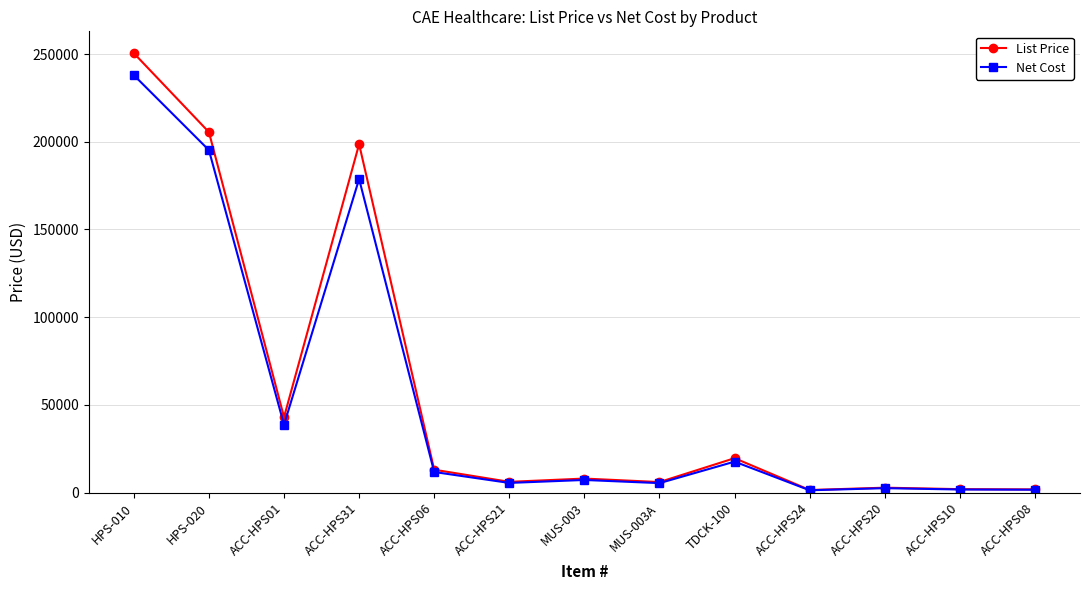

The value of List Price at ACC-HPS10 is 1959.0. True or false?

True